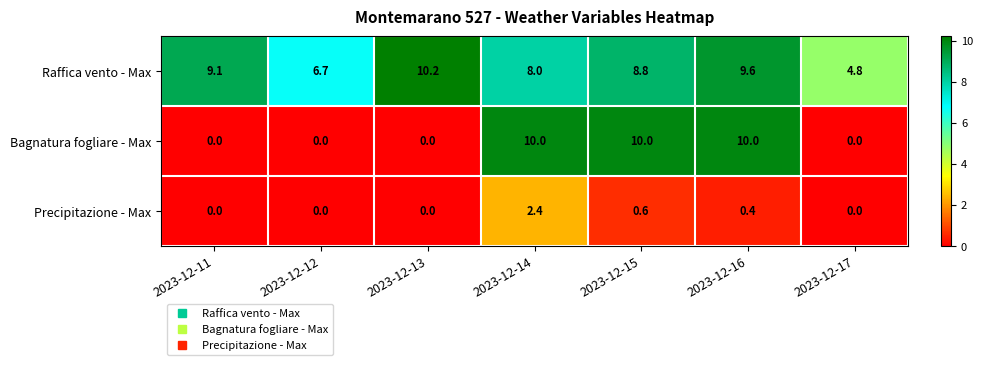

Reading left to right, list all the values displayed in this chart.

Raffica vento - Max: 2023-12-11=9.1	2023-12-12=6.7	2023-12-13=10.2	2023-12-14=8.0	2023-12-15=8.8	2023-12-16=9.6	2023-12-17=4.8
Bagnatura fogliare - Max: 2023-12-11=0.0	2023-12-12=0.0	2023-12-13=0.0	2023-12-14=10.0	2023-12-15=10.0	2023-12-16=10.0	2023-12-17=0.0
Precipitazione - Max: 2023-12-11=0.0	2023-12-12=0.0	2023-12-13=0.0	2023-12-14=2.4	2023-12-15=0.6	2023-12-16=0.4	2023-12-17=0.0